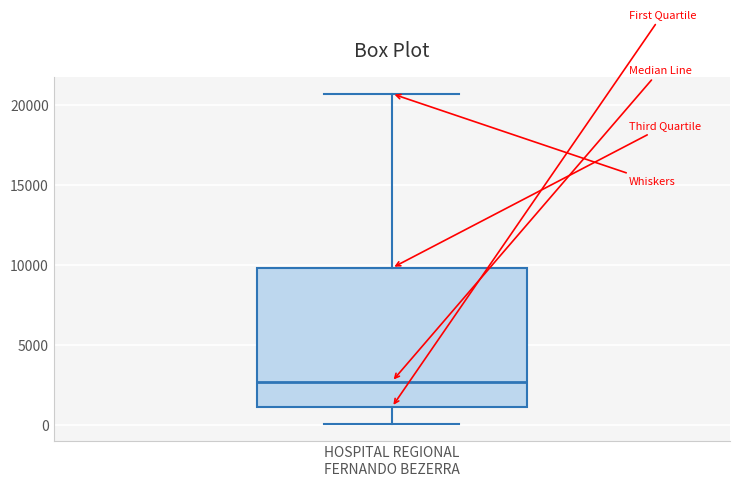

Where is the upper edge of the box for HOSPITAL REGIONAL FERNANDO BEZERRA on the y-axis? The values are not printed on the chart, so give them approximately, as read against the axis.

10000